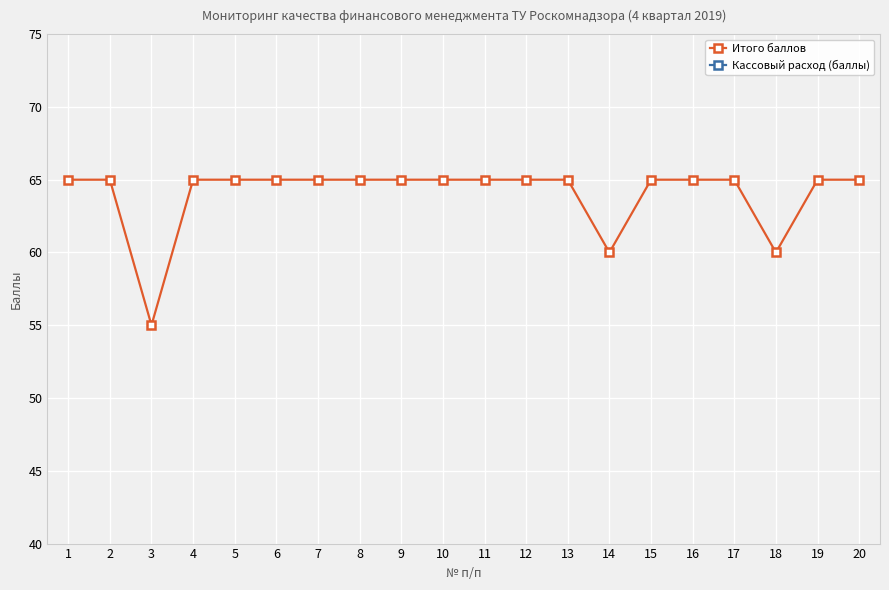

What value does the Итого баллов series have at 4, to the nearest 5?

65